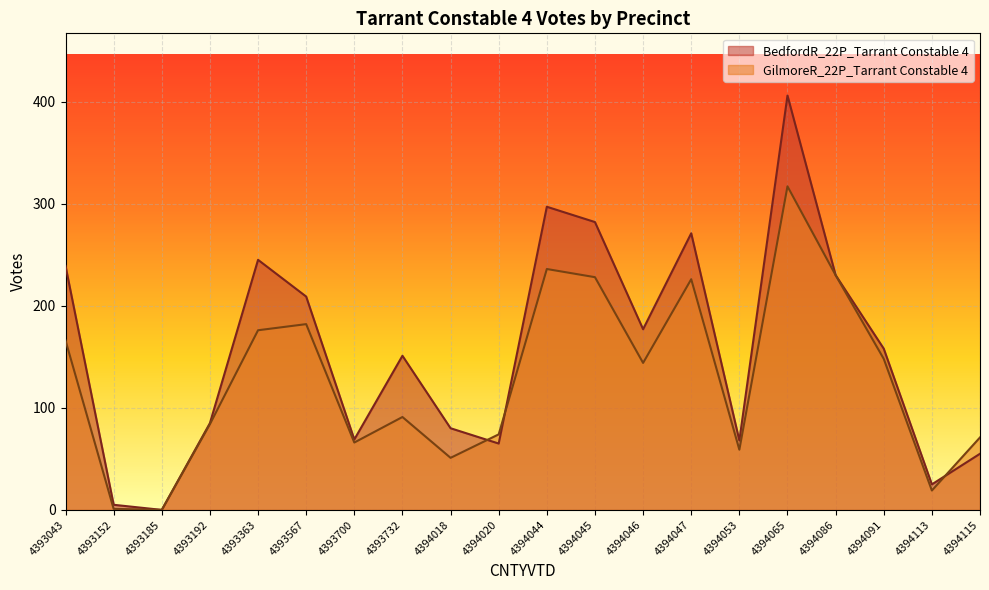

What is the total value across all series at 4394020?

139